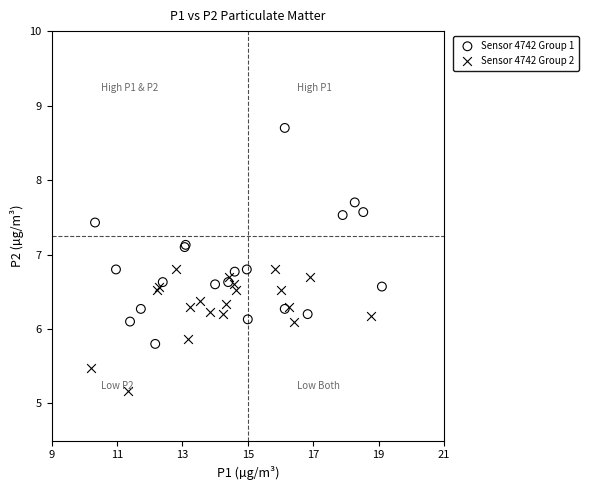

Which series reaches the minimum Y coordinate?

Sensor 4742 Group 2